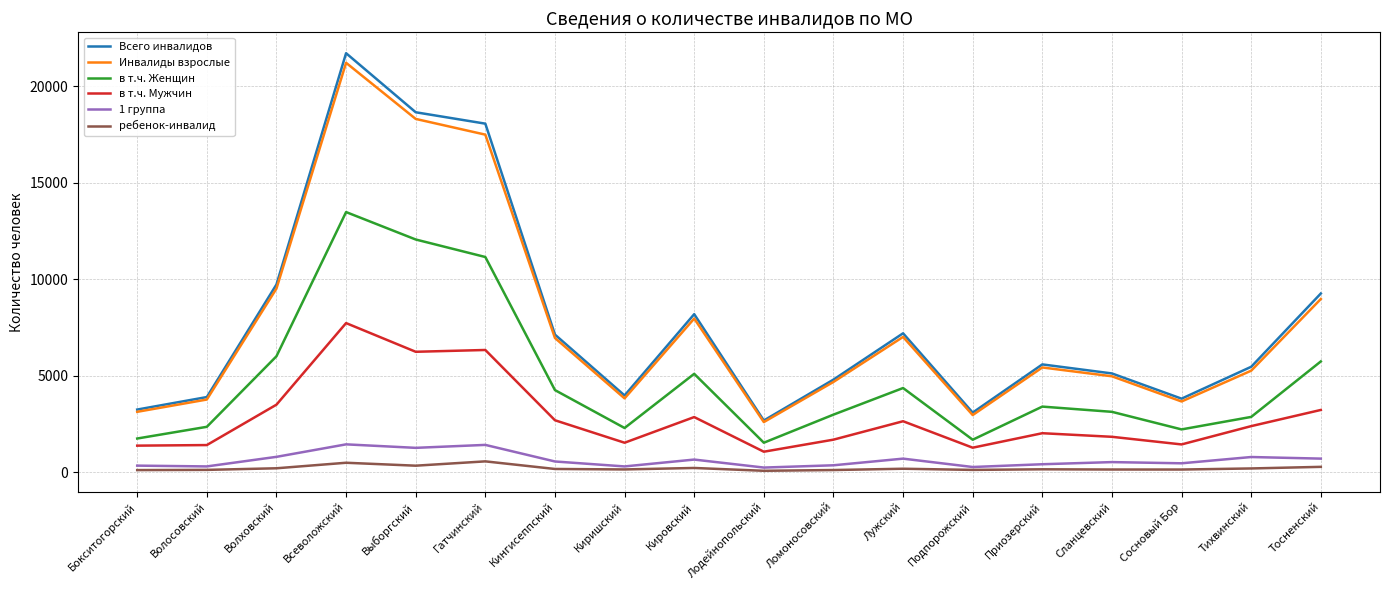

At which category does в т.ч. Женщин reach its first local peak?

Всеволожский